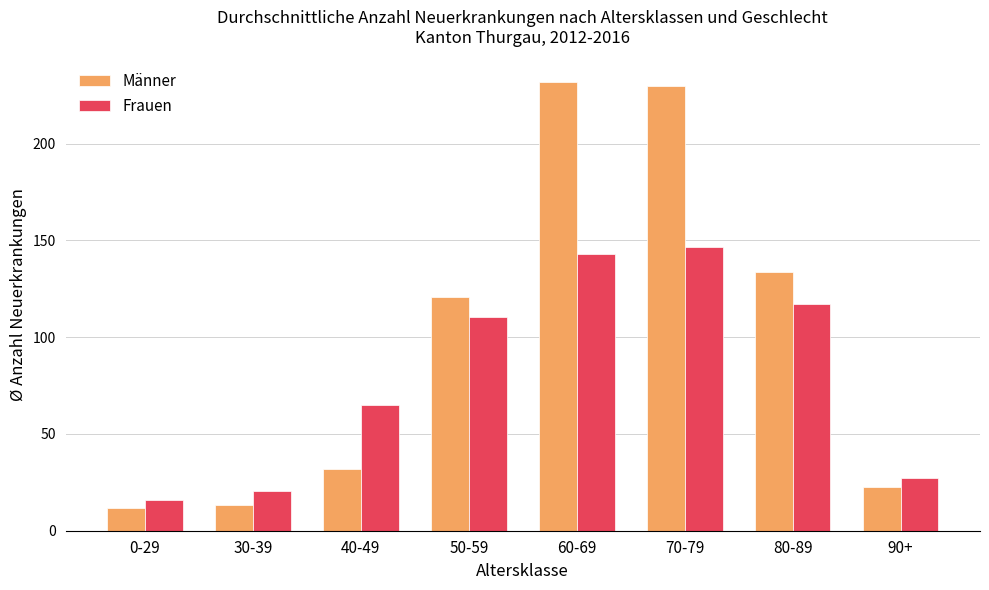

How many data points in Frauen are less than 110?

4